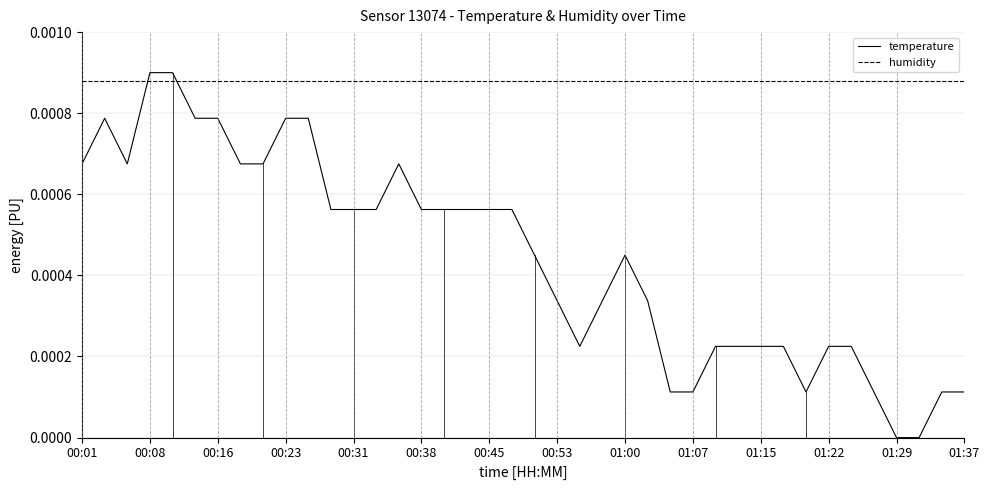

Which series has the largest range (max minus min)?

temperature